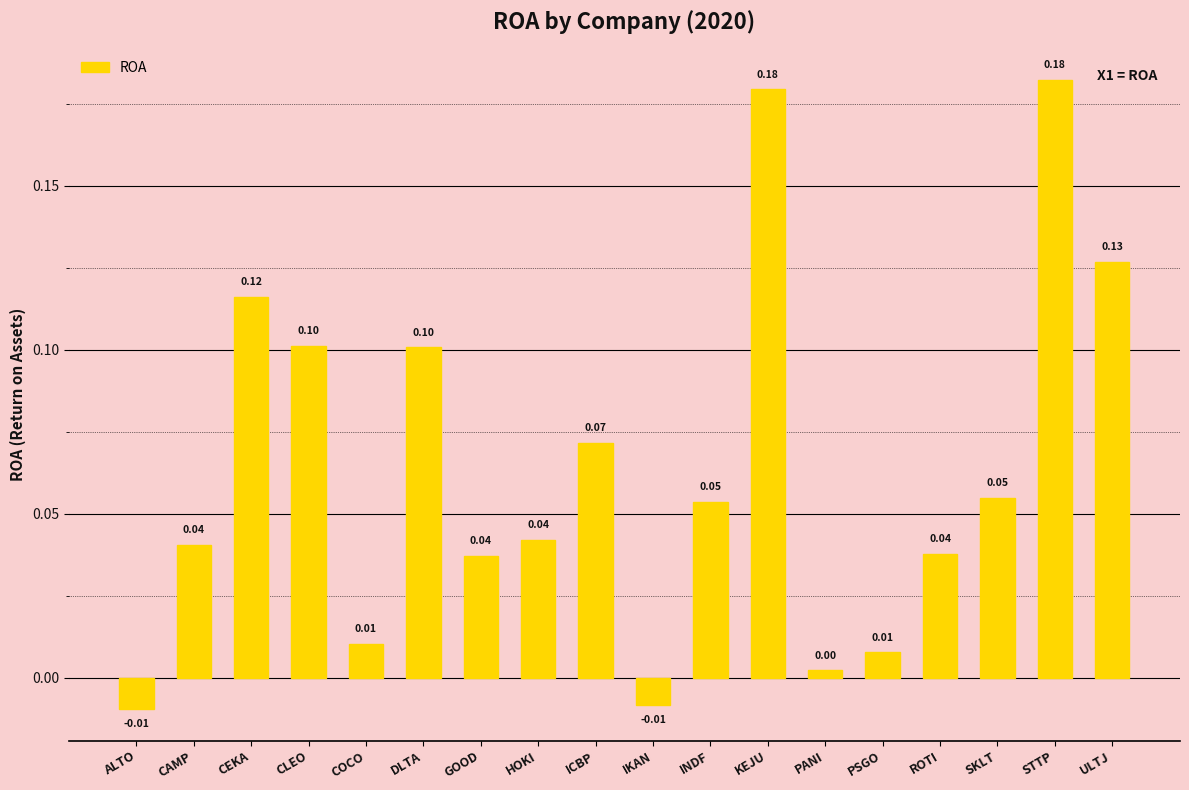

What is the change in value from ICBP to KEJU?

+0.1